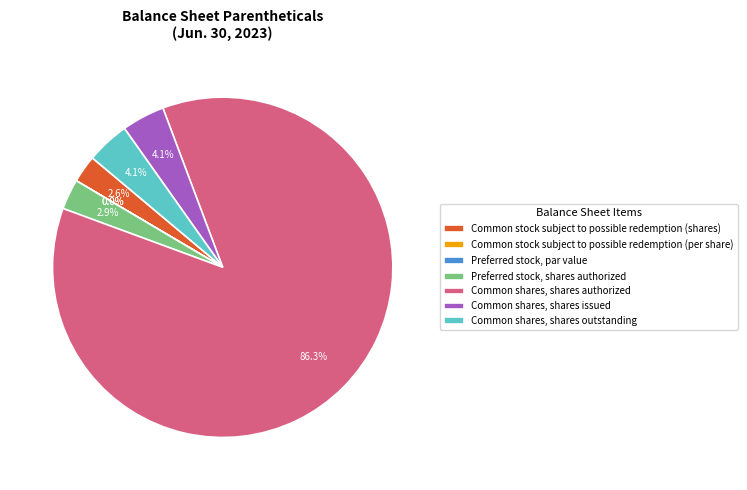

What is the total percentage of Common stock subject to possible redemption (per share) and Preferred stock, shares authorized?

2.9%